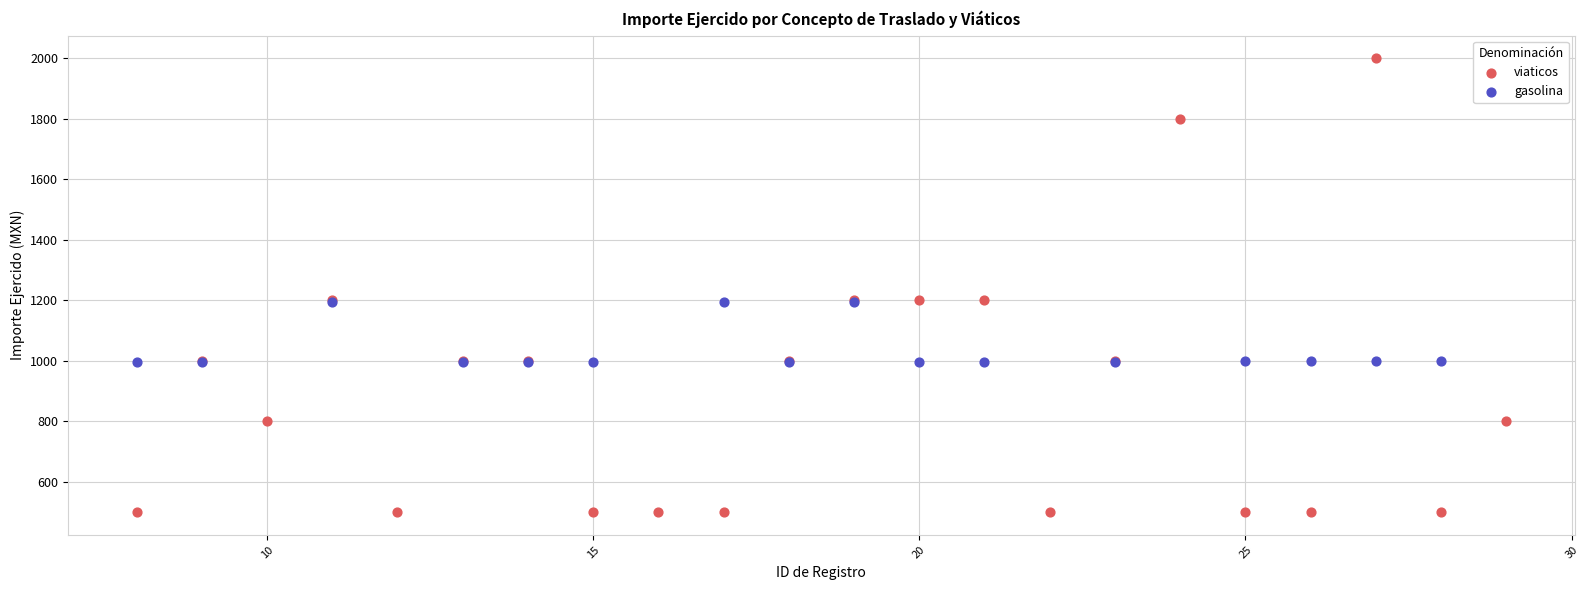

Which series contains the highest Y value?

viaticos